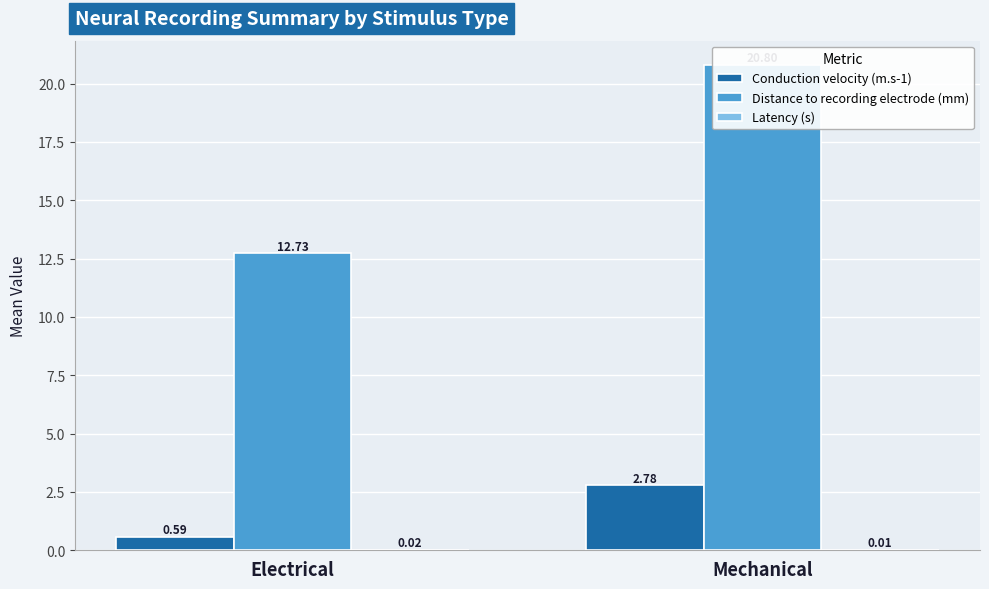

What are all the series names shown in the legend?

Conduction velocity (m.s-1), Distance to recording electrode (mm), Latency (s)